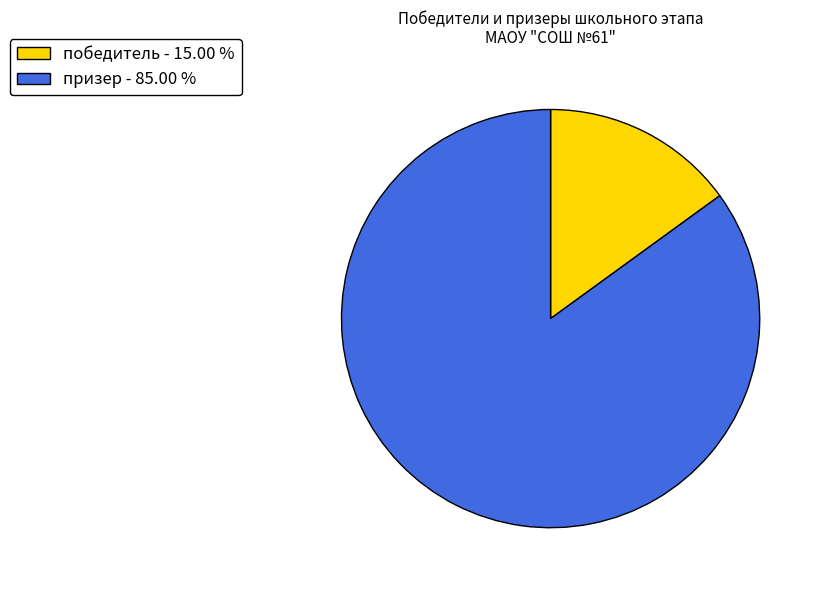

Is there a majority slice in this chart?

Yes